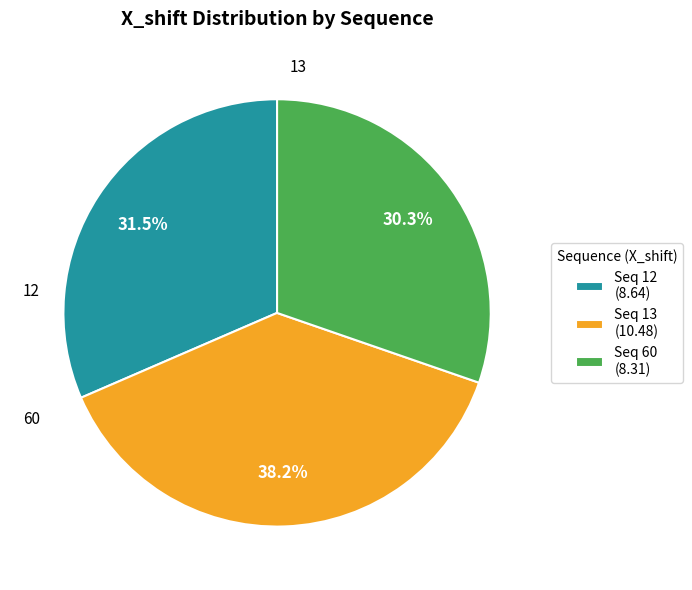

Does Seq 13 (10.48) represent more than half of the total?

No